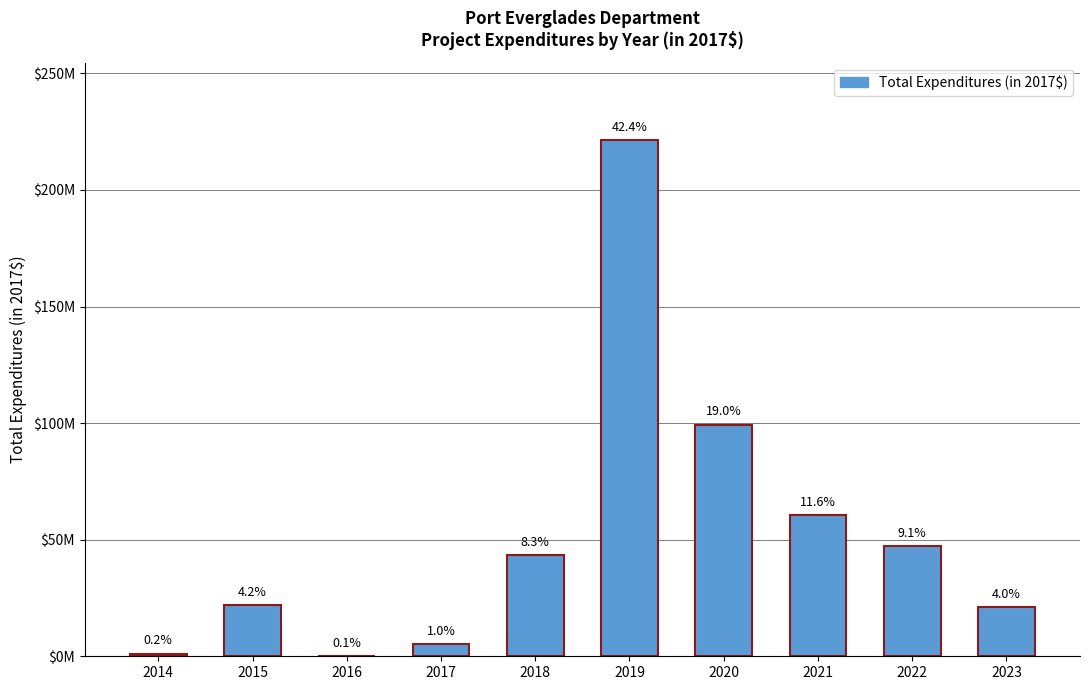

True or false: the data shows 30998332.1 at 2023.

False